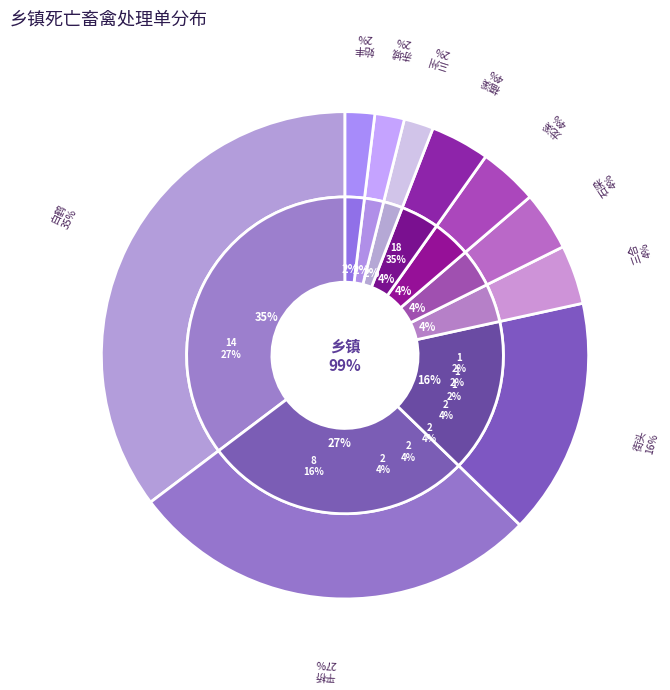

To the nearest percent, what portion does 白鹤 represent?

35%